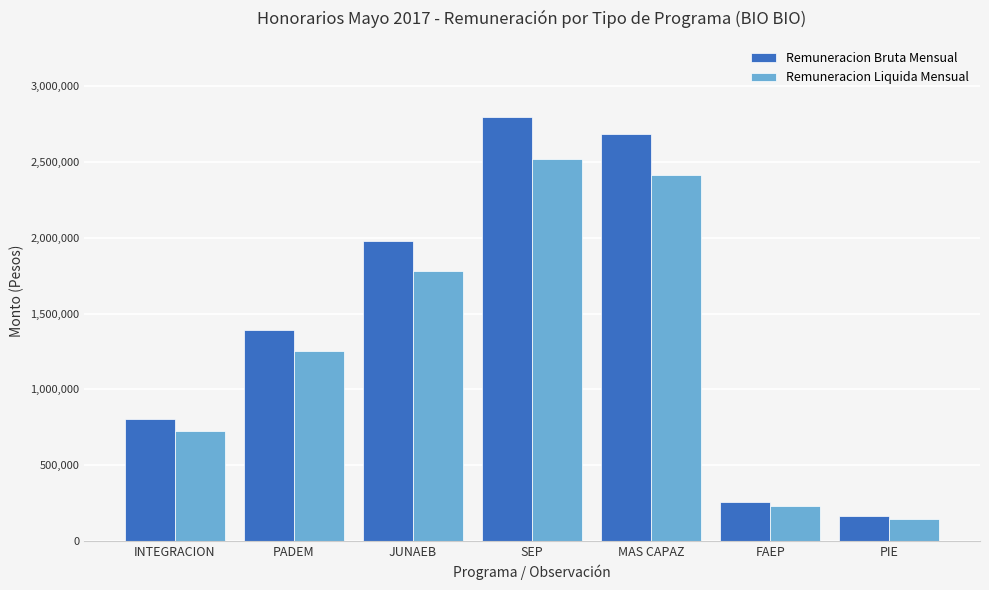

What is the minimum value for Remuneracion Bruta Mensual?

162000